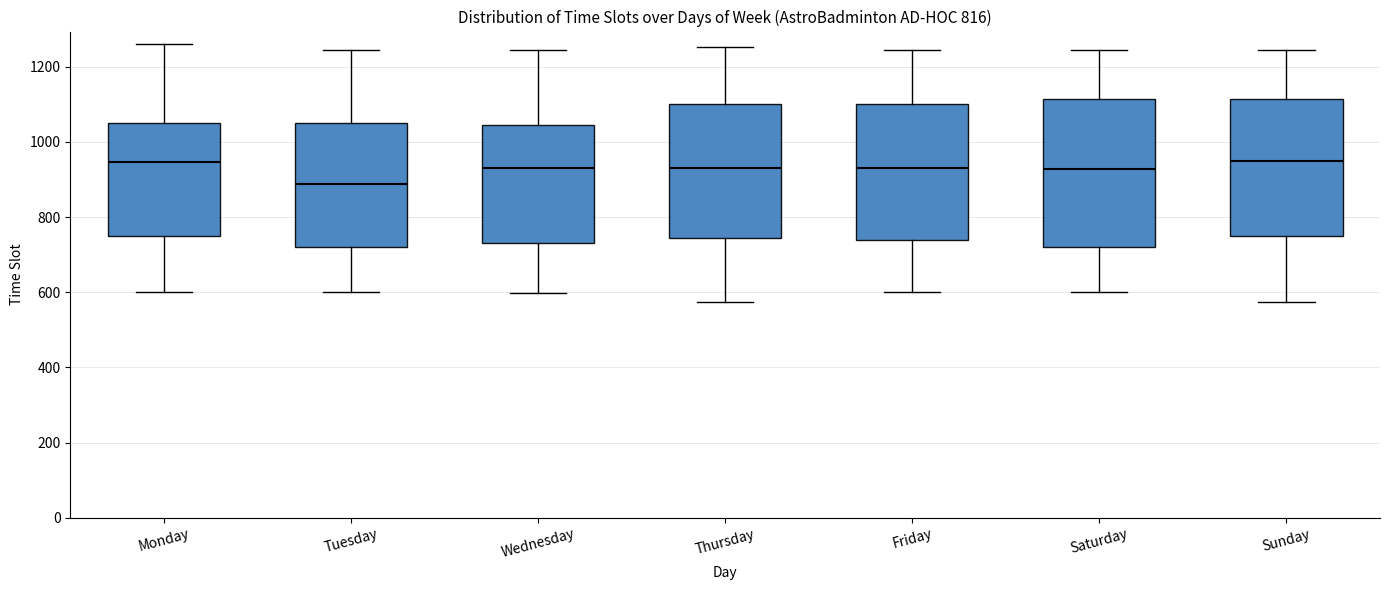

Which box has the lowest median line?

Tuesday